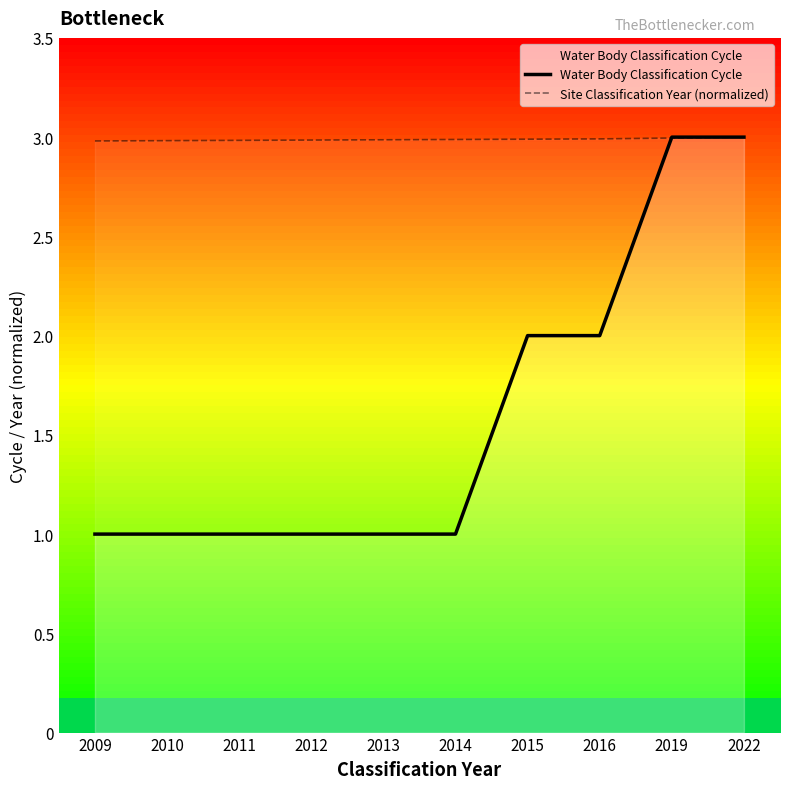

List the labels in order of Water Body Classification Cycle value, smallest first.

2009, 2010, 2011, 2012, 2013, 2014, 2015, 2016, 2019, 2022